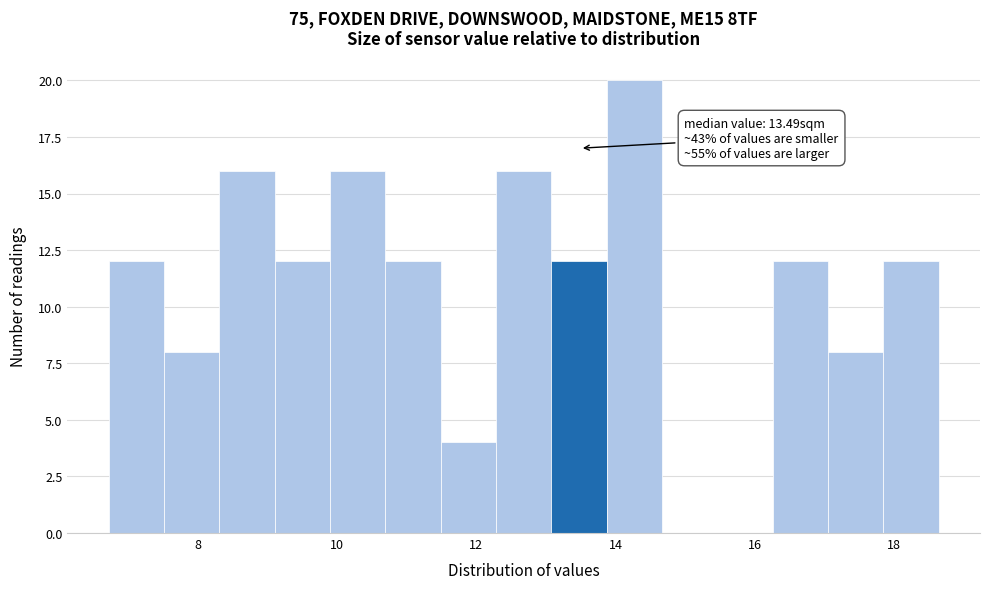

Around what value on the x-axis is the tallest bar? Give the approximate position of its centre, as read against the axis.

14.2